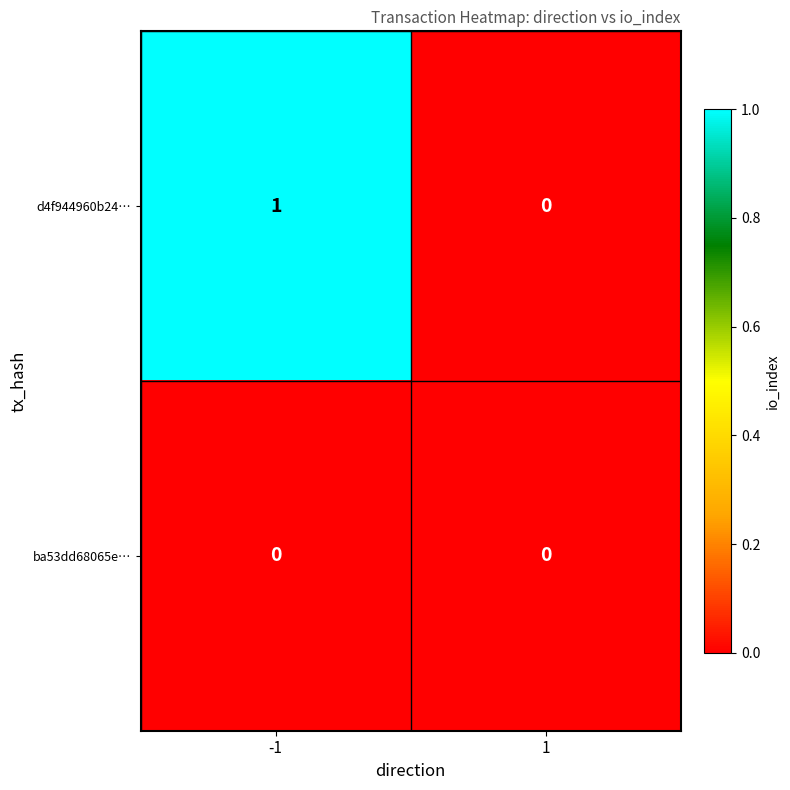

Reading left to right, list all the values displayed in this chart.

d4f944960b24…: -1=1	1=0
ba53dd68065e…: -1=0	1=0